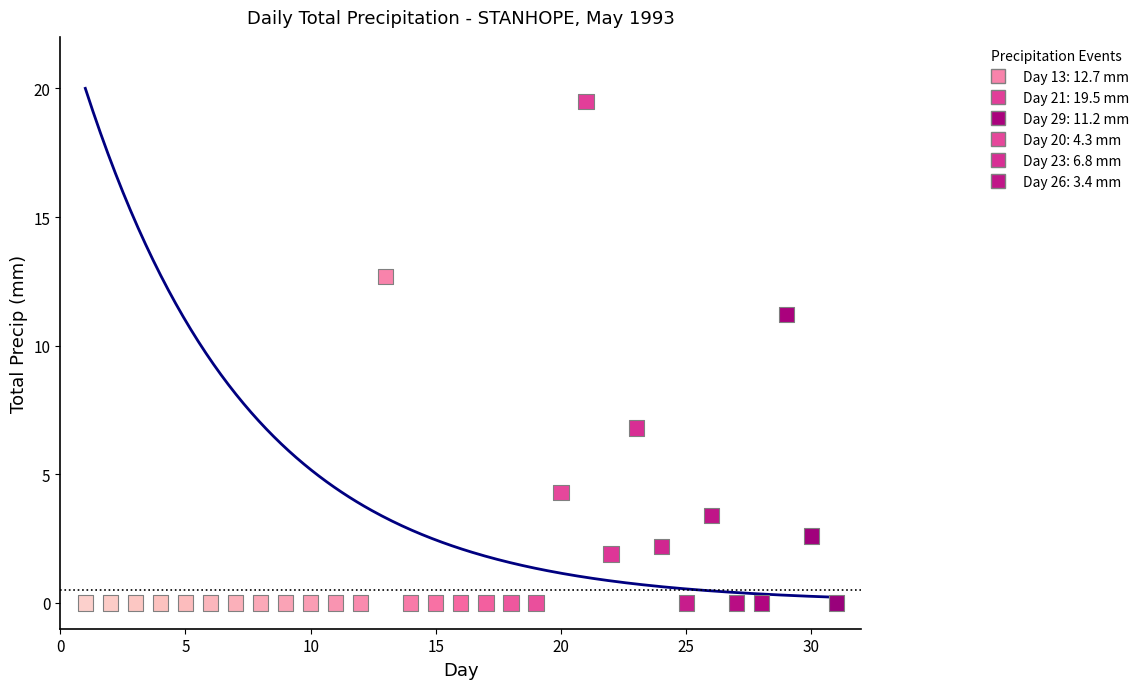

What is the range of X values (max minus min)?

30.0